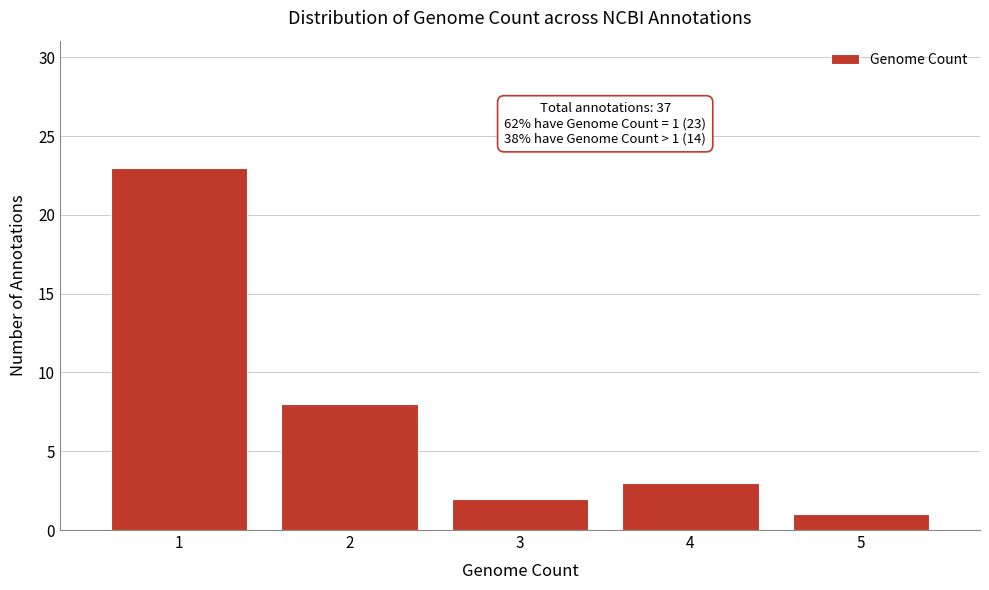

Reading right to left, list all the values displayed in this chart.

1	3	2	8	23